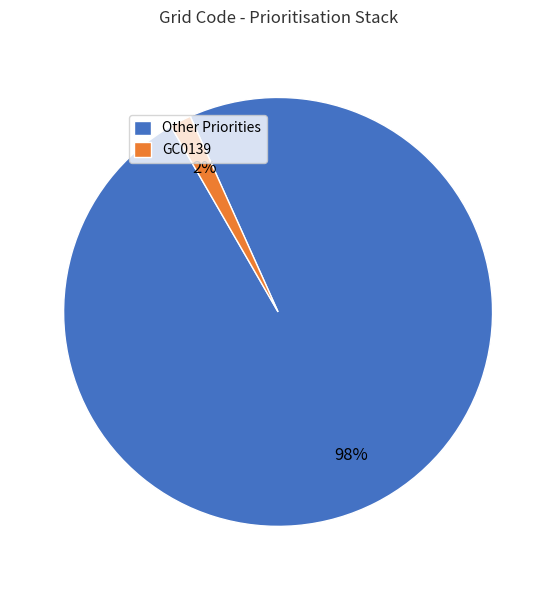

Rank the categories by value from lowest to highest.

GC0139, Other Priorities